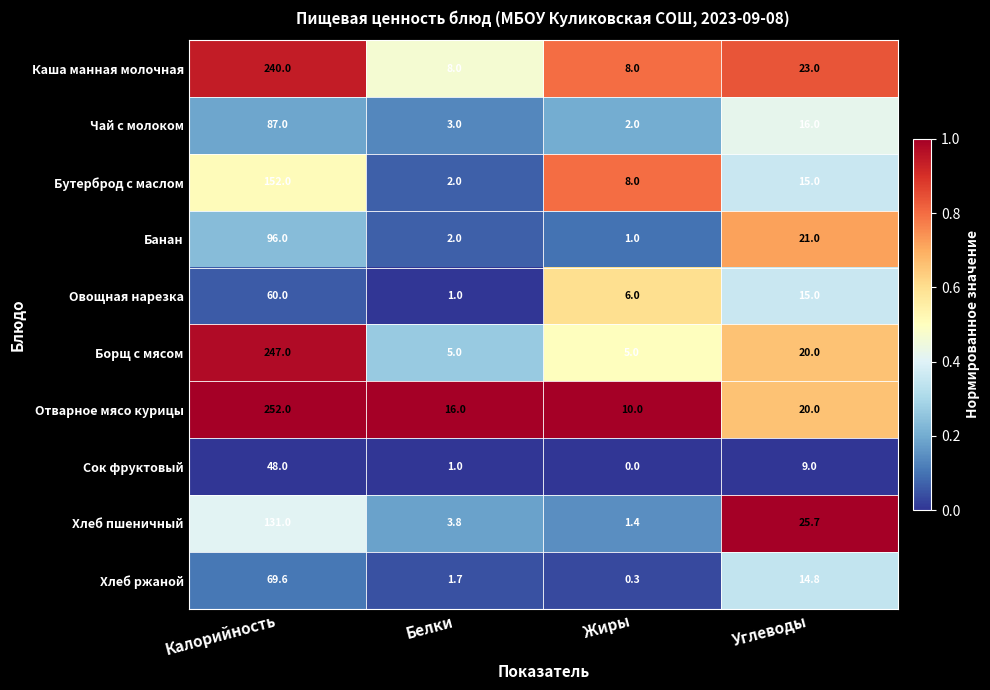

Between Белки and Углеводы, which series saw the biggest shift?

Хлеб пшеничный